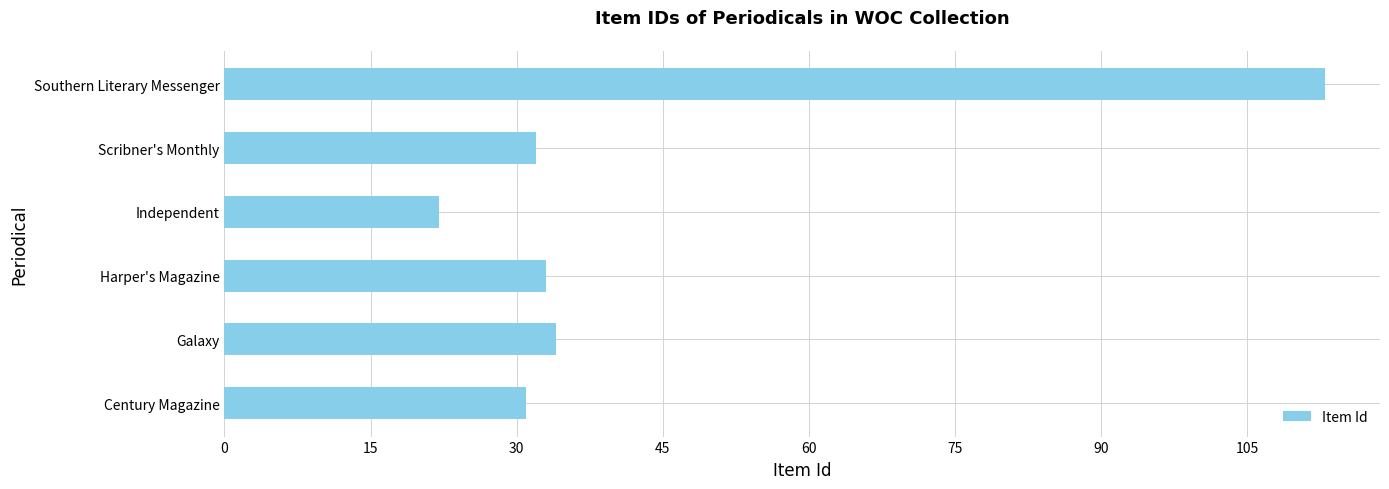

What is the average value?

44